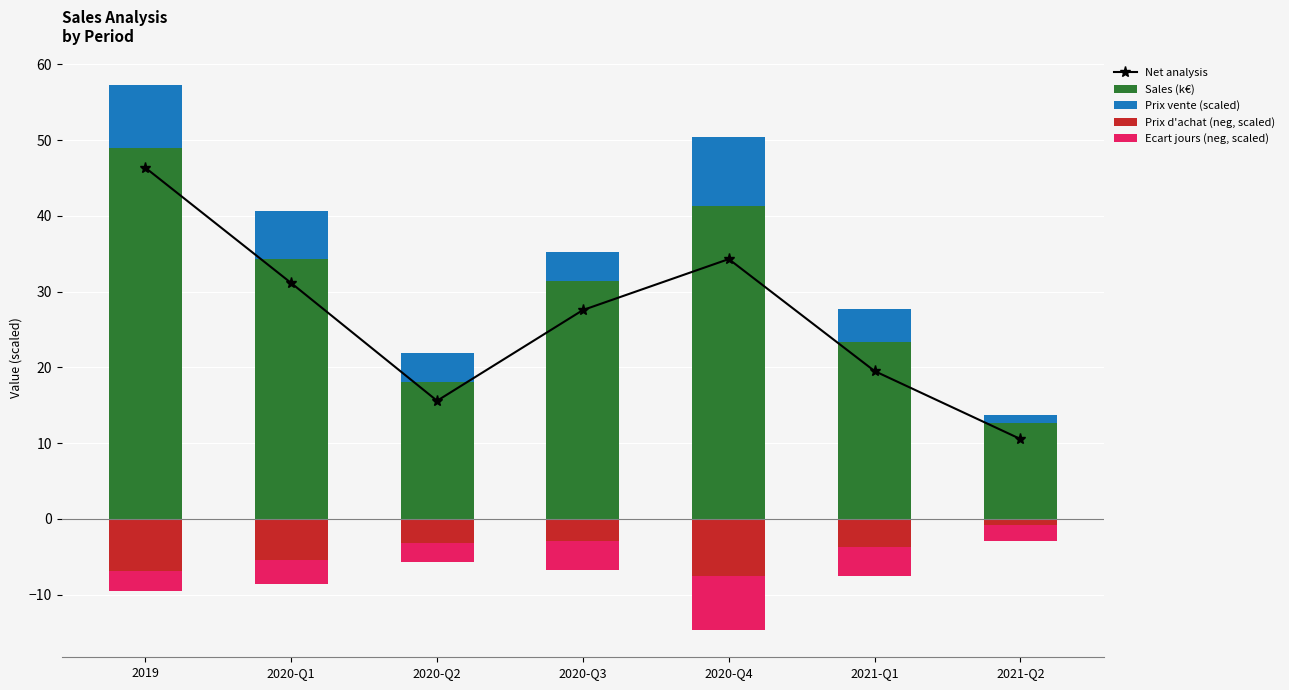

At which category does the chart reach its minimum across all series?

2020-Q4